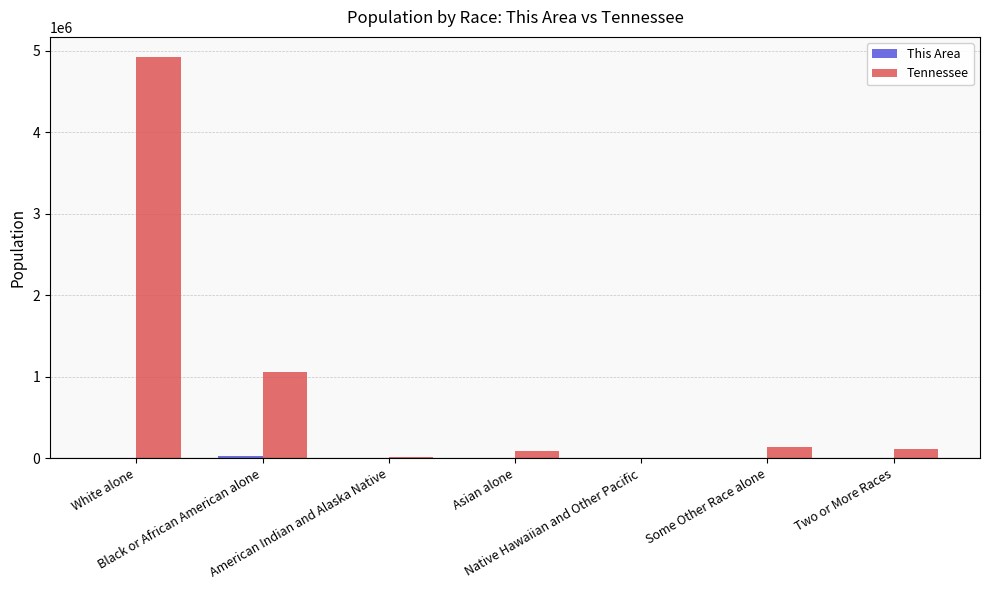

Between White alone and Some Other Race alone, which series saw the biggest shift?

Tennessee